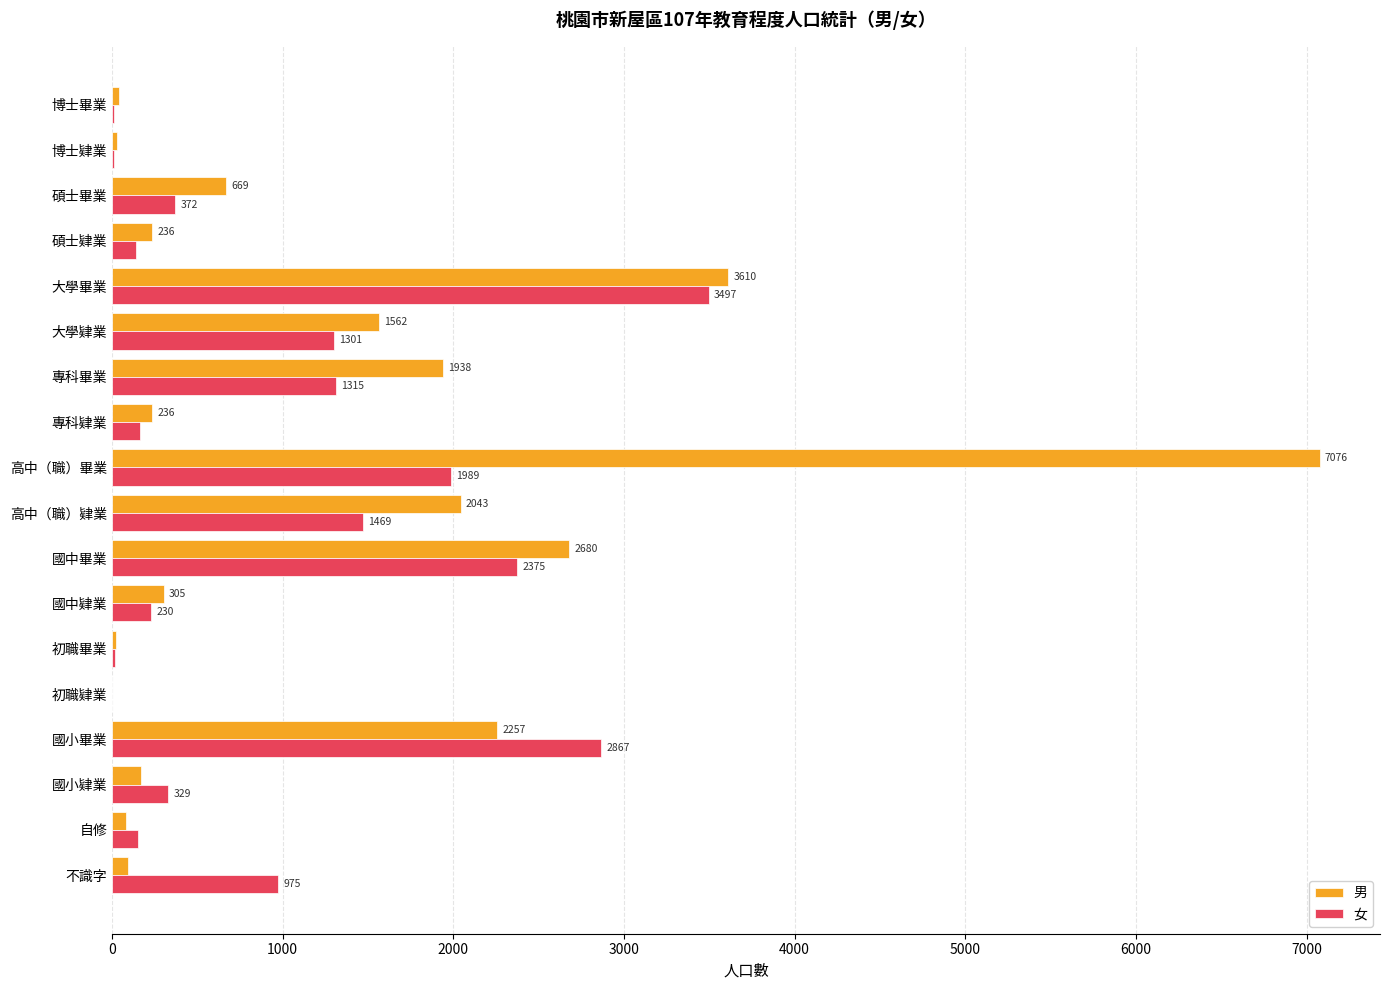

At which category is the sum across all series the highest?

高中（職）畢業